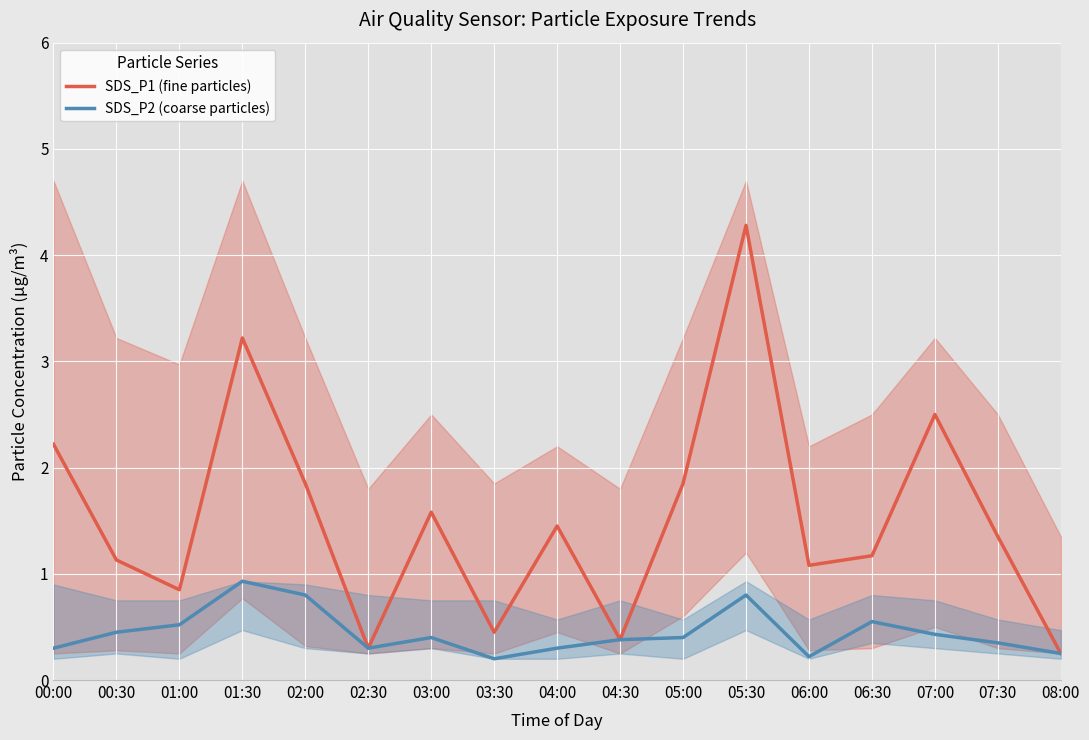

Rank the categories by SDS_P2 (coarse particles) value from highest to lowest.

01:30, 02:00, 05:30, 06:30, 01:00, 00:30, 07:00, 03:00, 05:00, 04:30, 07:30, 00:00, 02:30, 04:00, 08:00, 06:00, 03:30